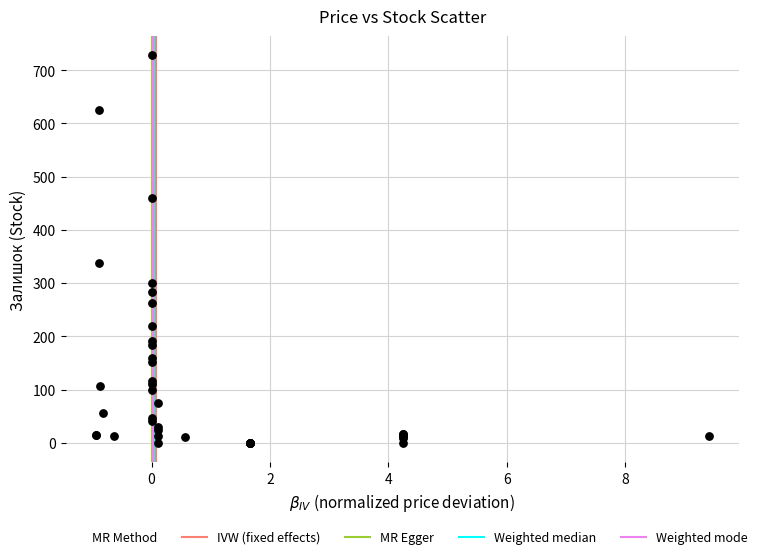

What Y value in the scatter plot is closest to 364?

337